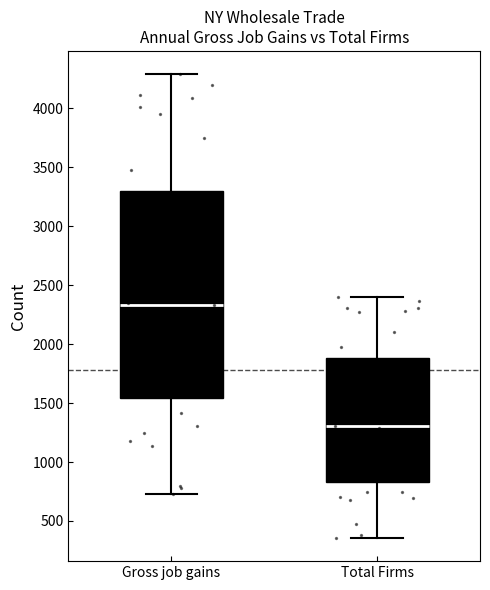

Where is the upper edge of the box for Gross job gains on the y-axis? The values are not printed on the chart, so give them approximately, as read against the axis.

3300